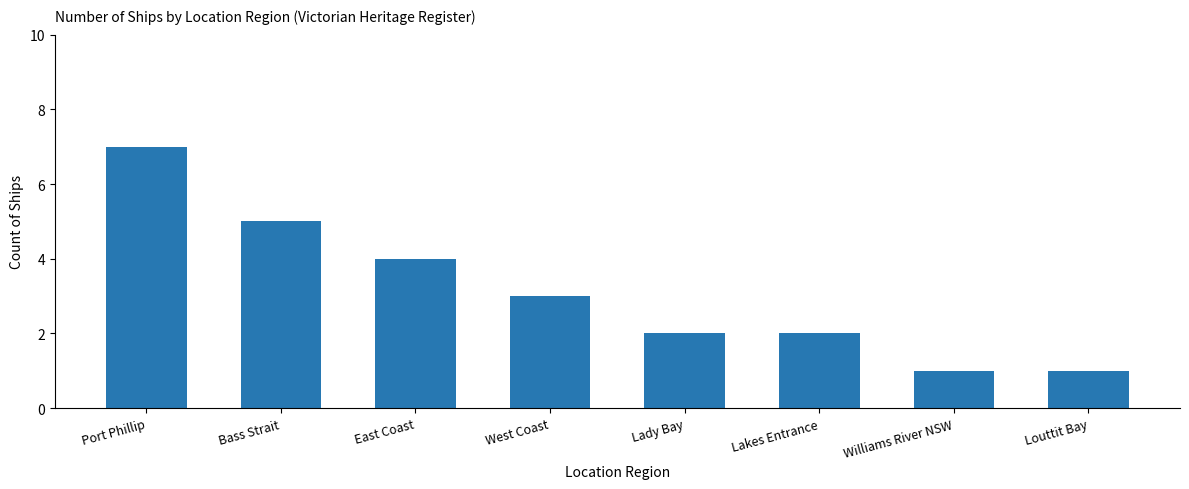

What is the maximum value shown in the chart?

7